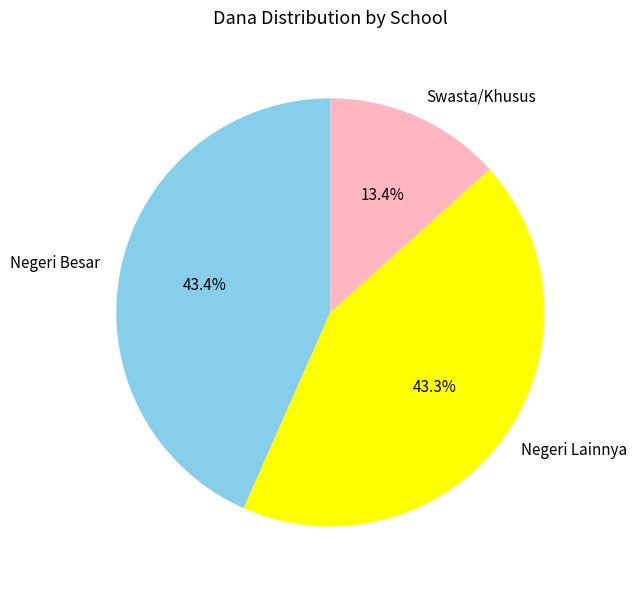

Which slice is the smallest?

Swasta/Khusus